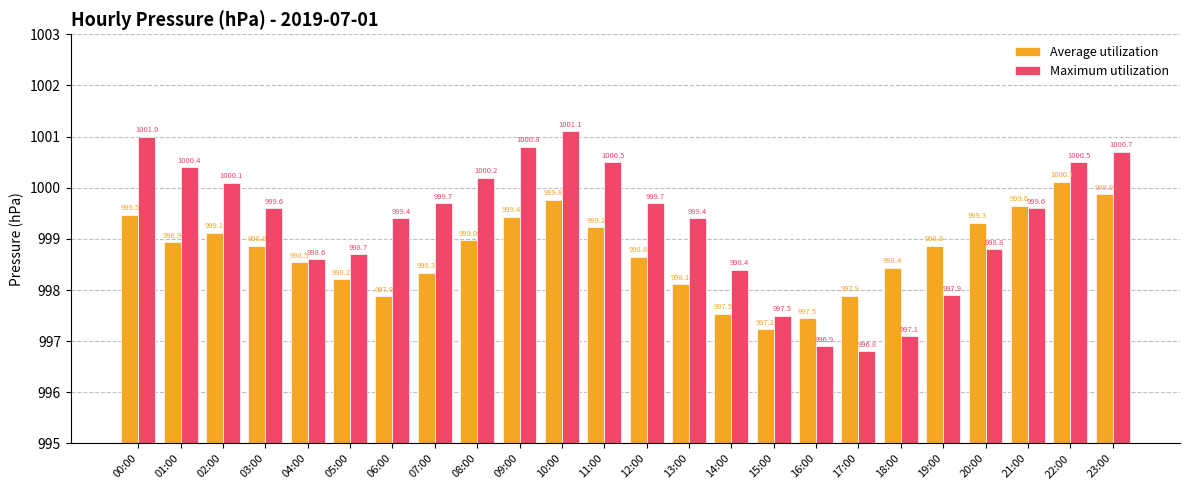

The Maximum utilization series shows 644.9 at 16:00. True or false?

False